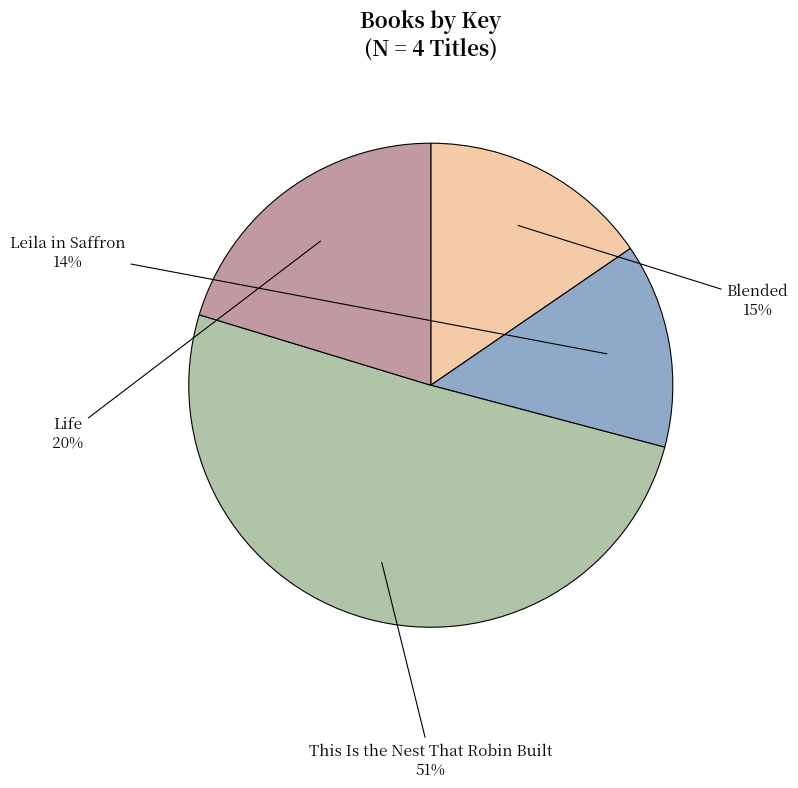

Rank the categories by value from lowest to highest.

Leila in Saffron, Blended, Life, This Is the Nest That Robin Built